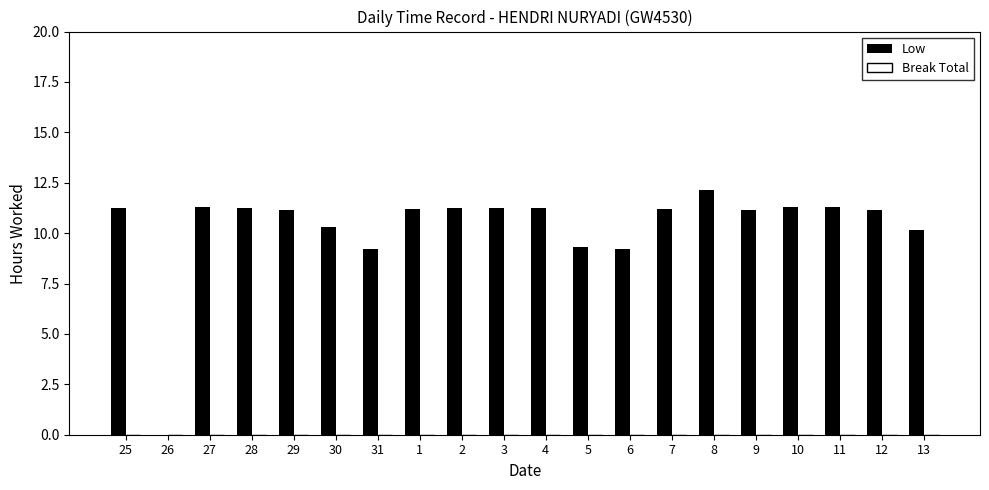

What value does the data have at 27?

11.3